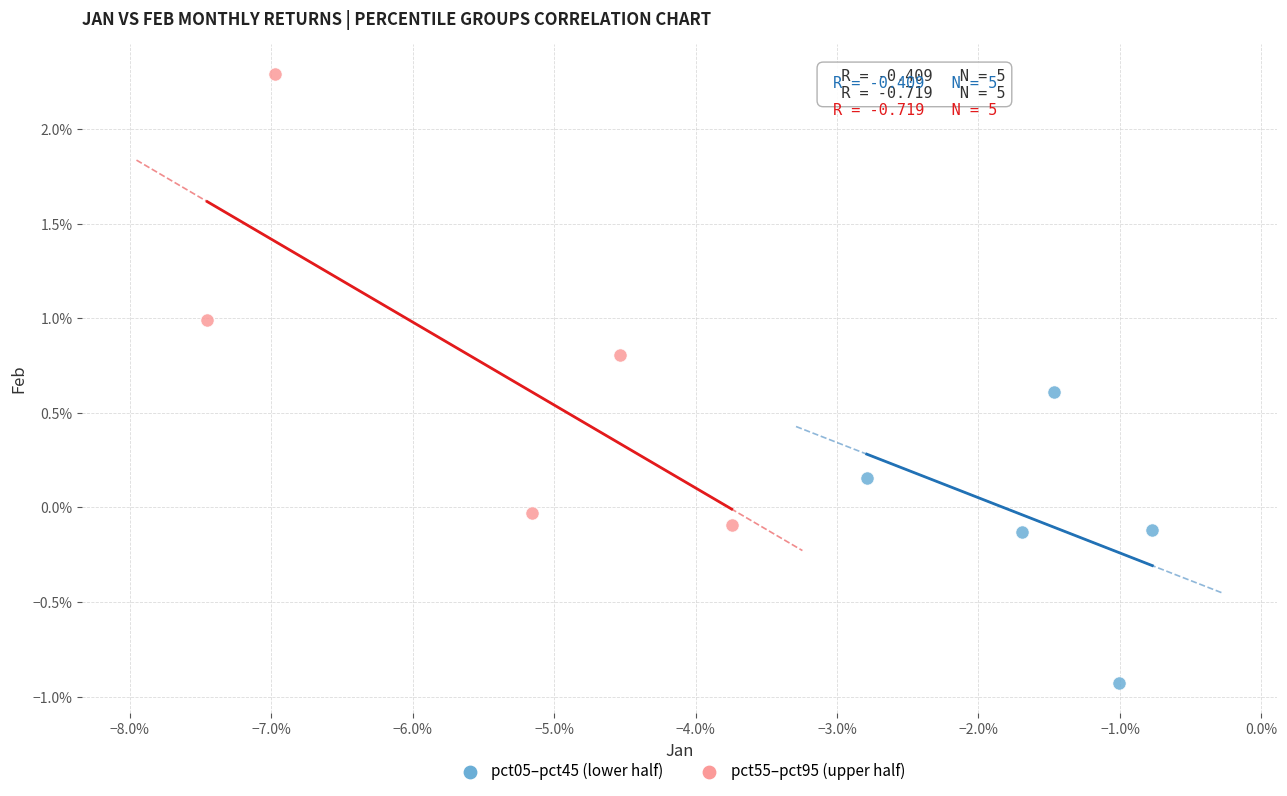

Which series reaches the maximum Y coordinate?

pct55–pct95 (upper half)